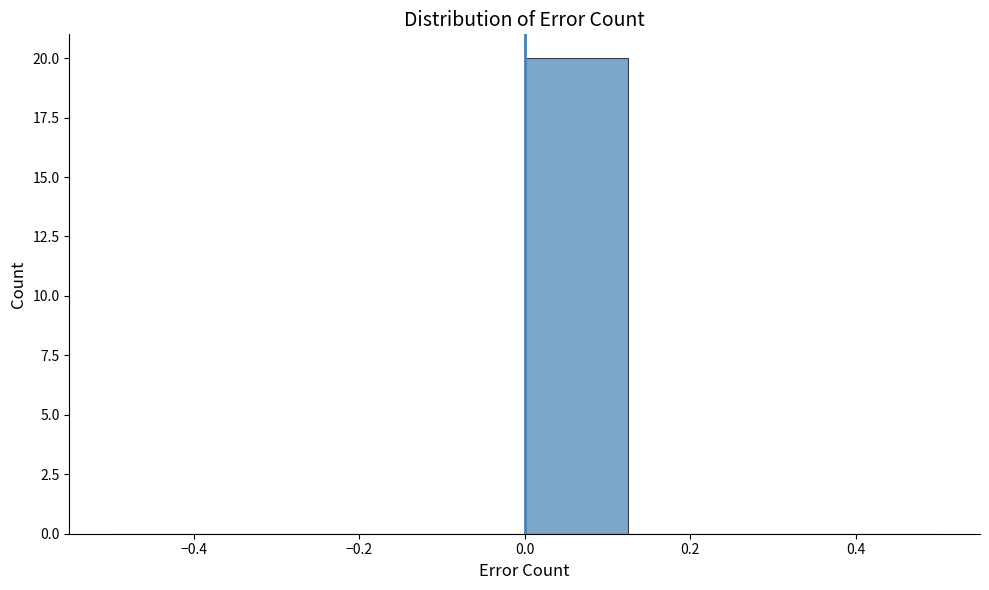

Over which range of the x-axis is the bar tallest?

0.000 to 0.125